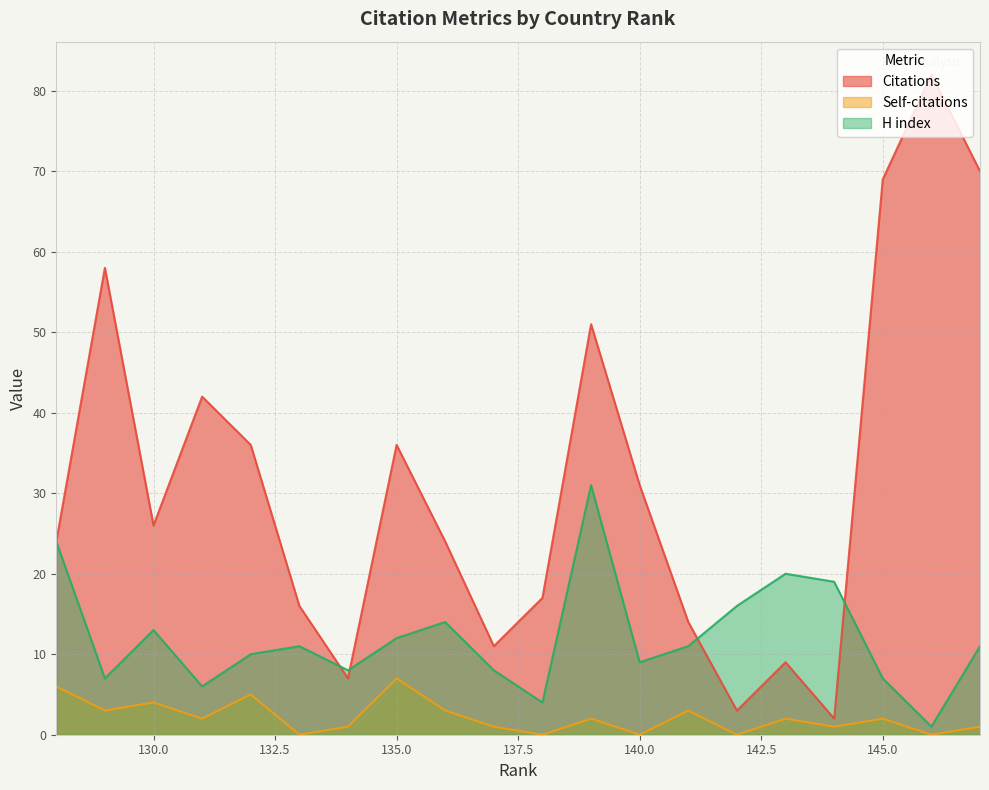

What are all the series names shown in the legend?

Citations, Self-citations, H index